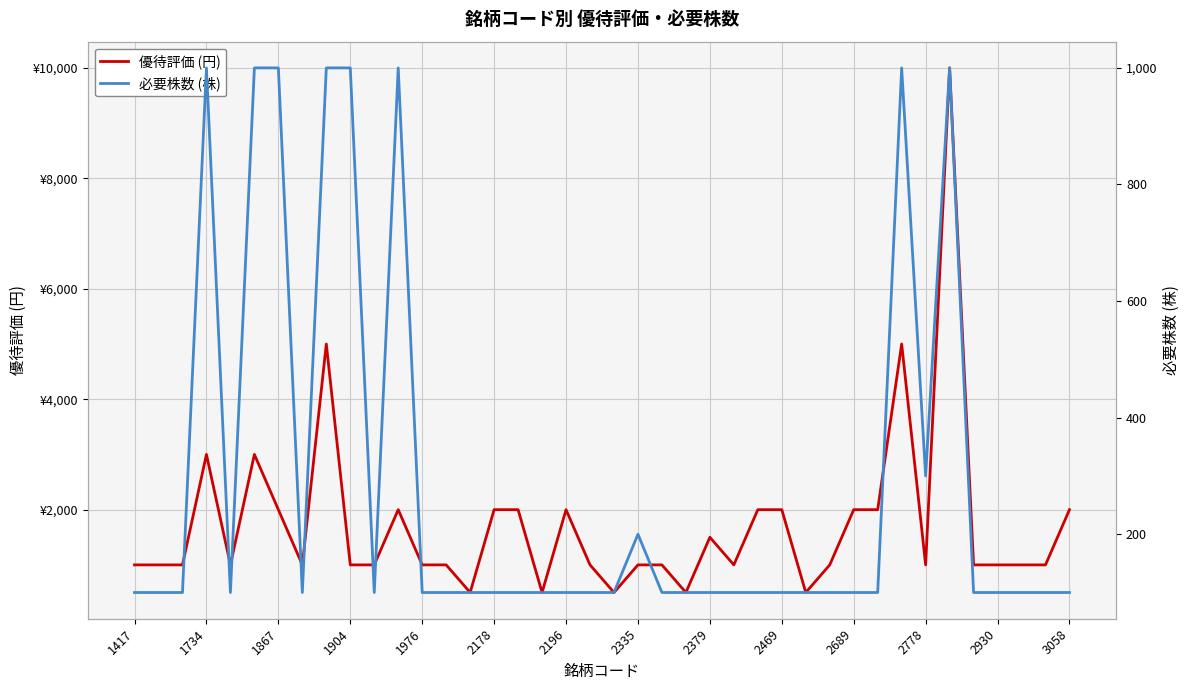

At how many categories does at least one series exceed 890?

35